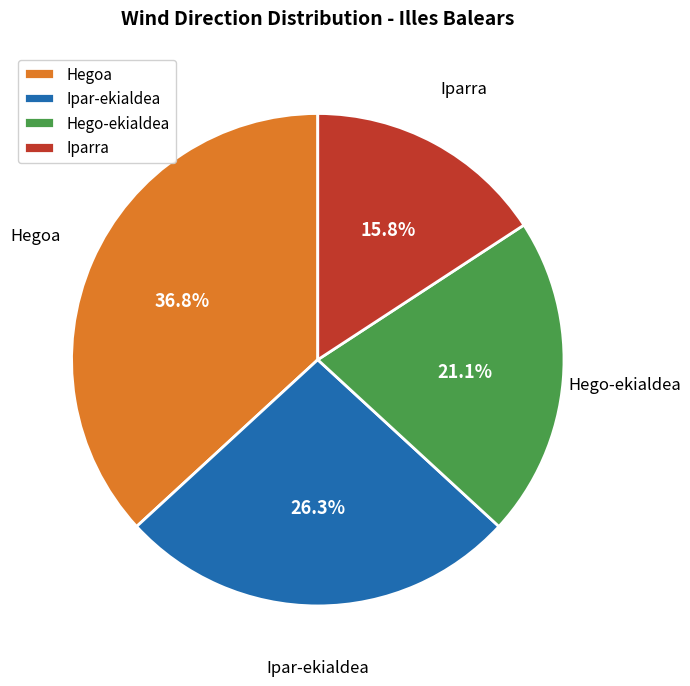

Rank the categories by value from lowest to highest.

Iparra, Hego-ekialdea, Ipar-ekialdea, Hegoa